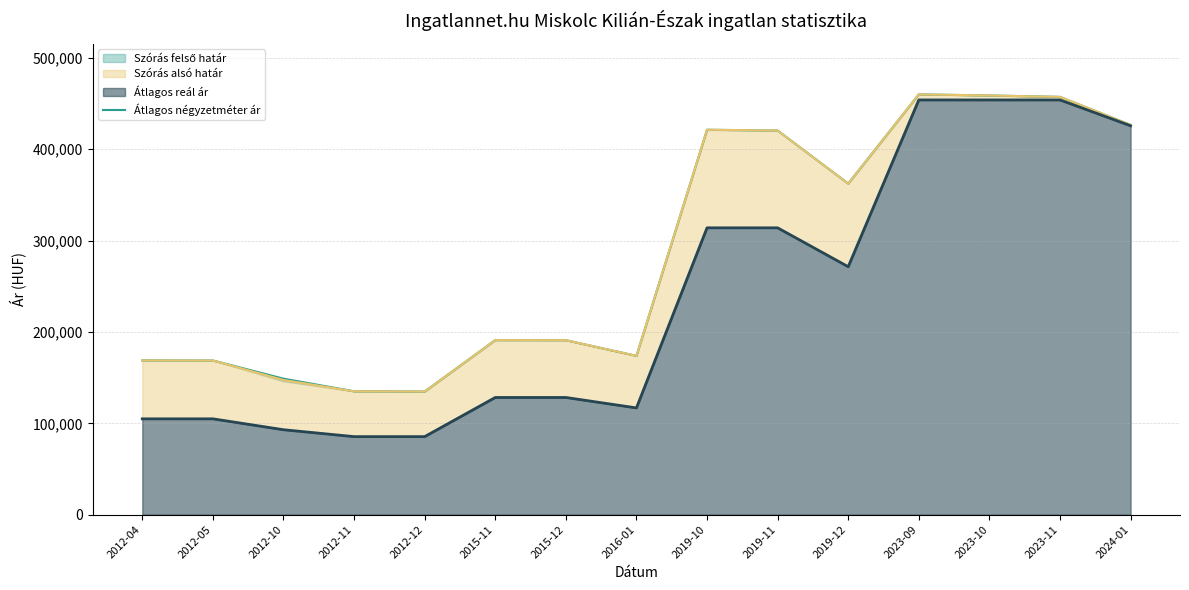

At which label does Átlagos reál ár line reach its peak?

2023-09